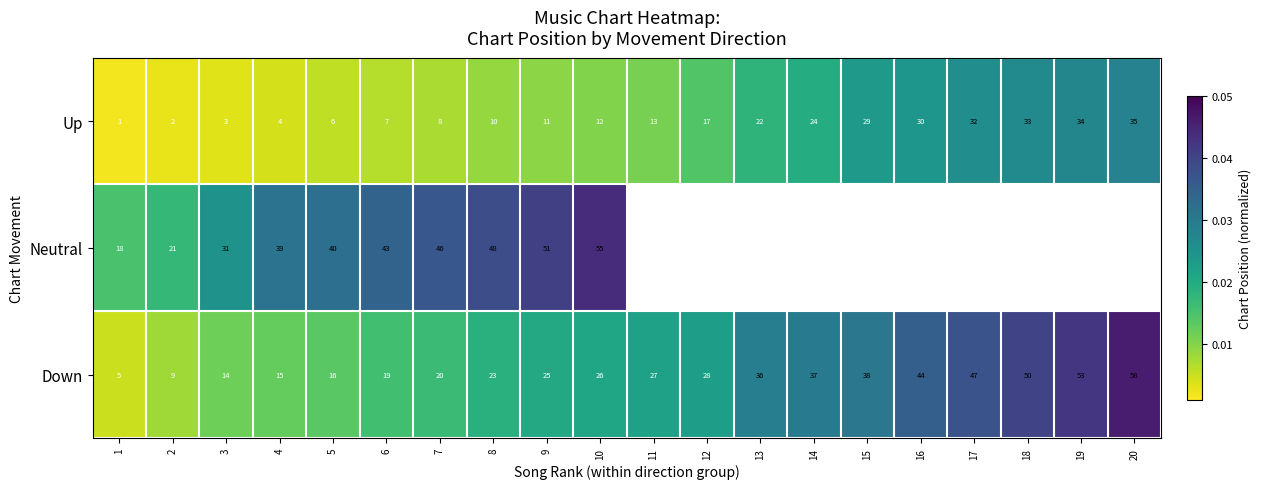

At which category is the sum across all series the highest?

10